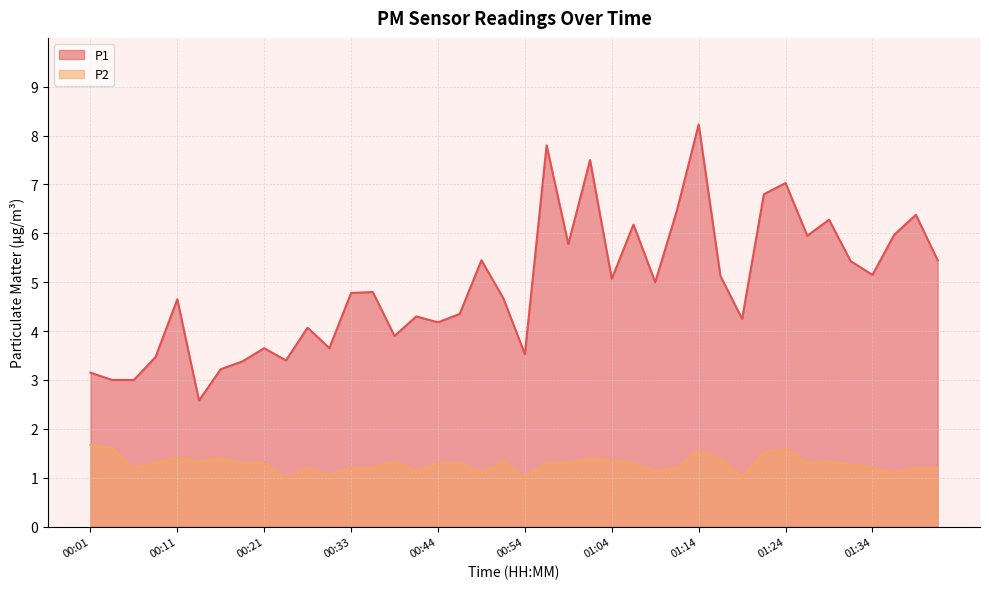

Reading left to right, transcribe all the data shown in this chart.

P1: 3.1	3.0	3.0	3.5	4.7	2.6	3.2	3.4	3.6	3.4	4.1	3.6	4.8	4.8	3.9	4.3	4.2	4.3	5.5	4.7	3.5	7.8	5.8	7.5	5.1	6.2	5.0	6.5	8.2	5.1	4.2	6.8	7.0	6.0	6.3	5.4	5.2	6.0	6.4	5.5
P2: 1.7	1.6	1.2	1.3	1.4	1.3	1.4	1.3	1.3	1.0	1.2	1.1	1.2	1.2	1.3	1.1	1.3	1.3	1.1	1.3	1.0	1.3	1.3	1.4	1.4	1.3	1.1	1.2	1.6	1.4	1.0	1.5	1.6	1.3	1.3	1.3	1.2	1.1	1.2	1.2